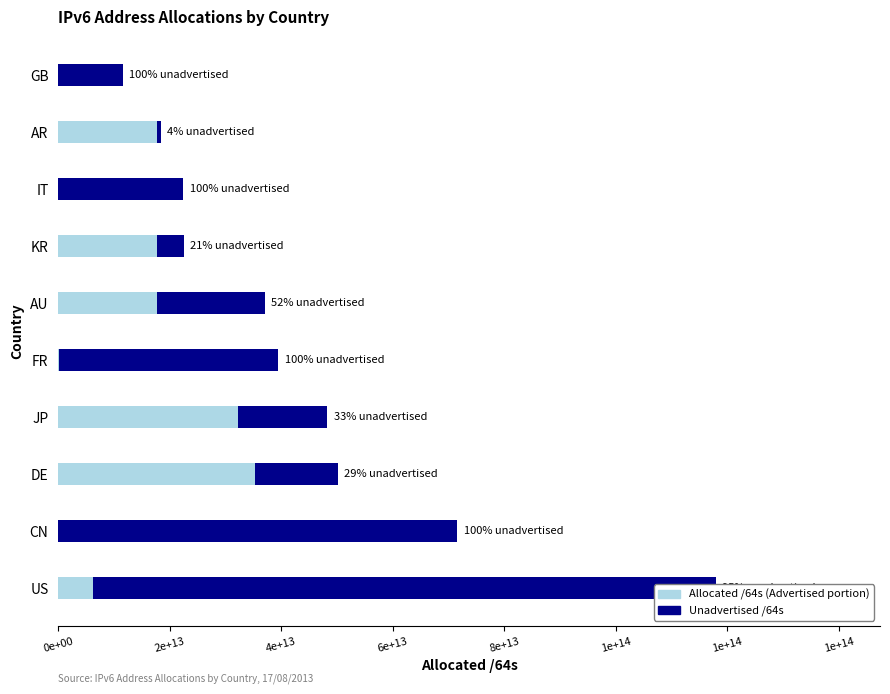

How many bars are there in each group?

2